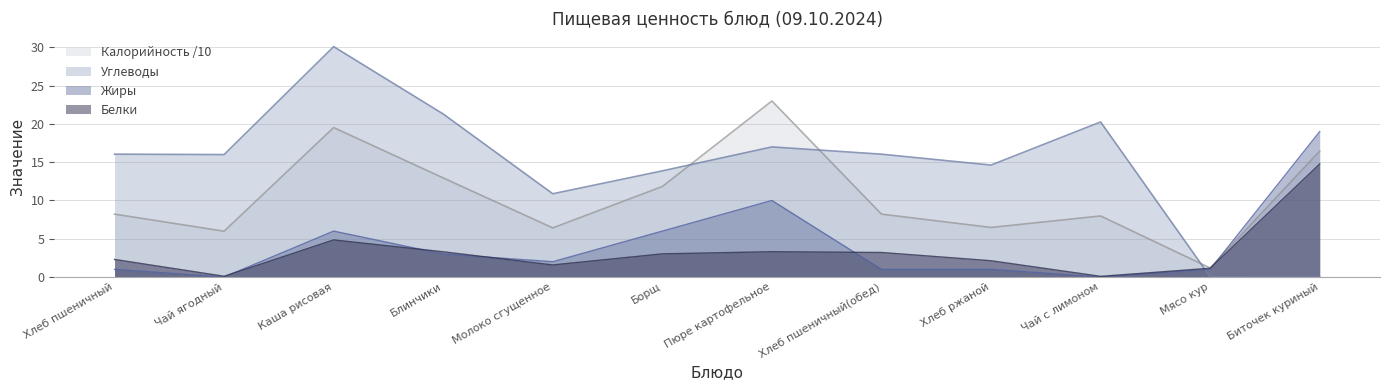

How many lines are shown in the chart?

4